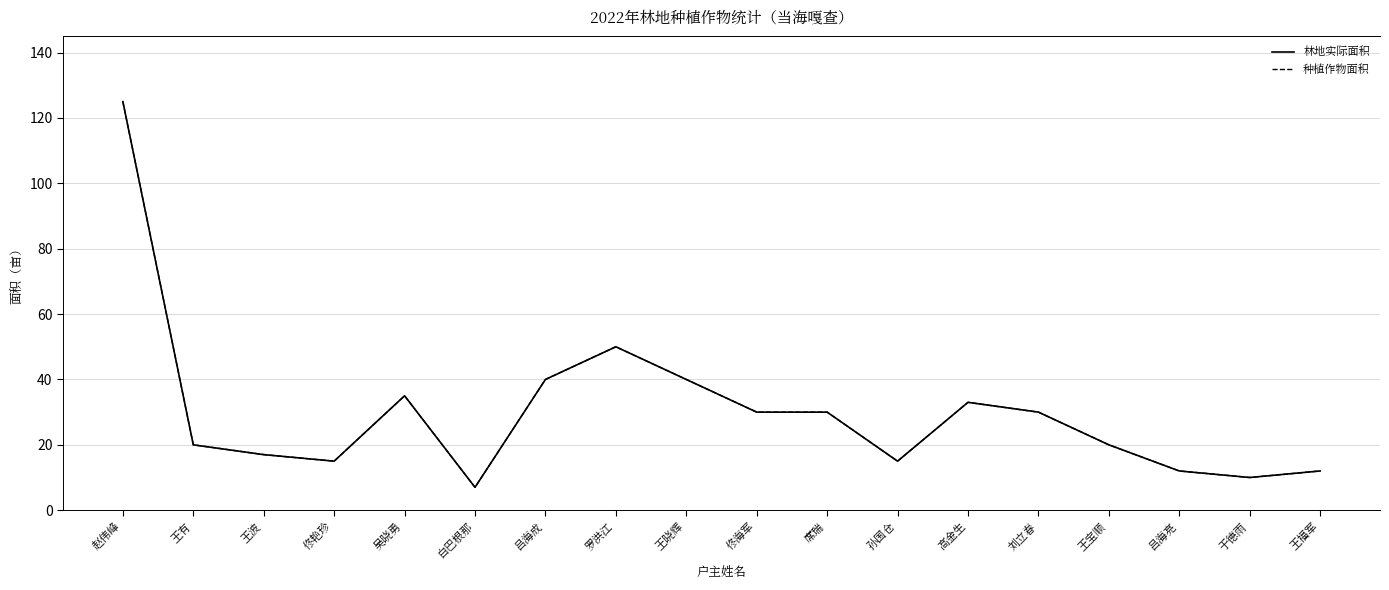

Rank the series at 于德雨 from highest to lowest value.

林地实际面积, 种植作物面积